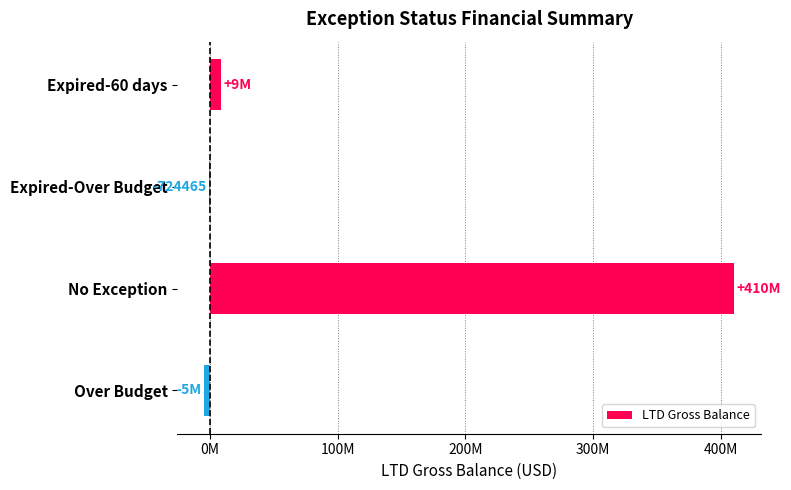

Are the bars grouped side by side (vs. stacked)?

No